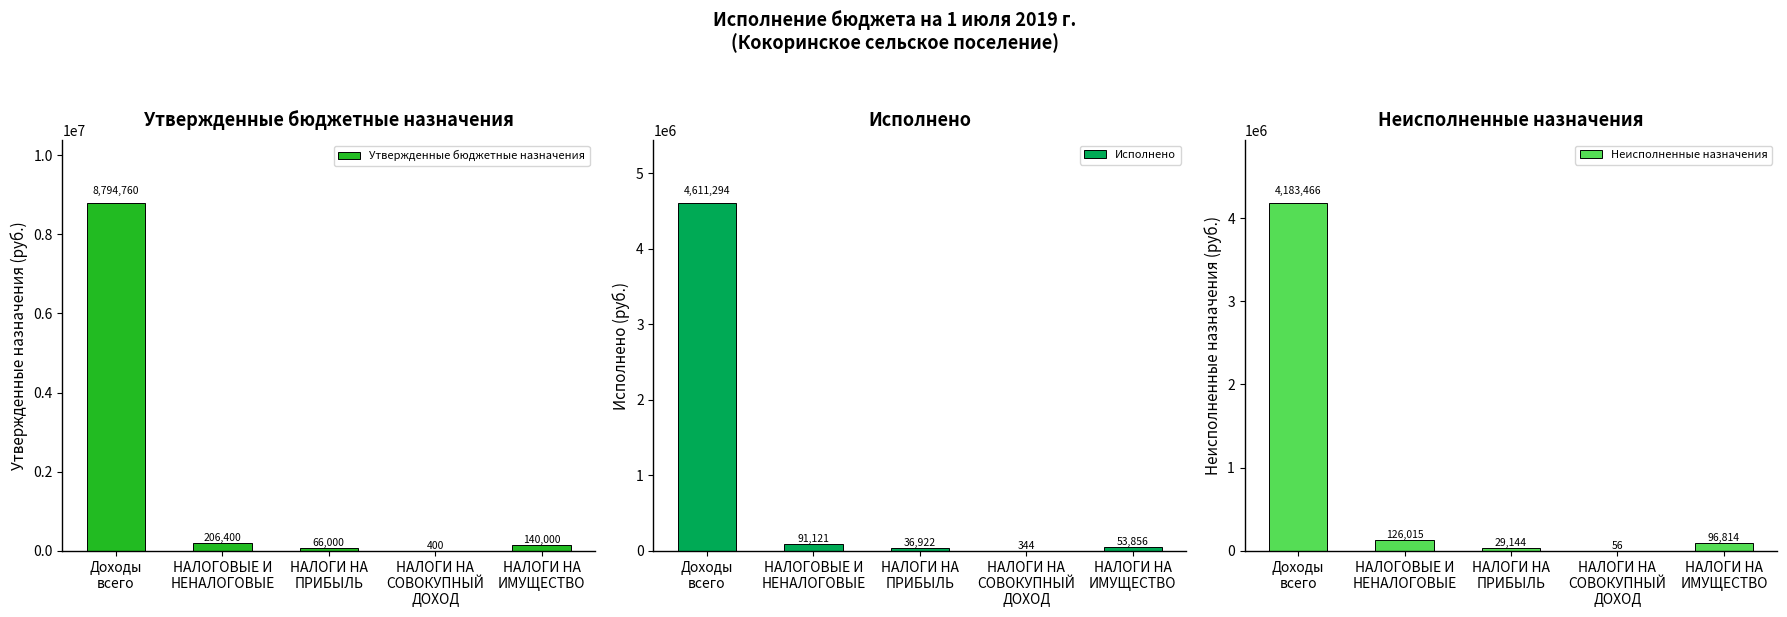

What is the maximum value shown in the chart?

8794760.0